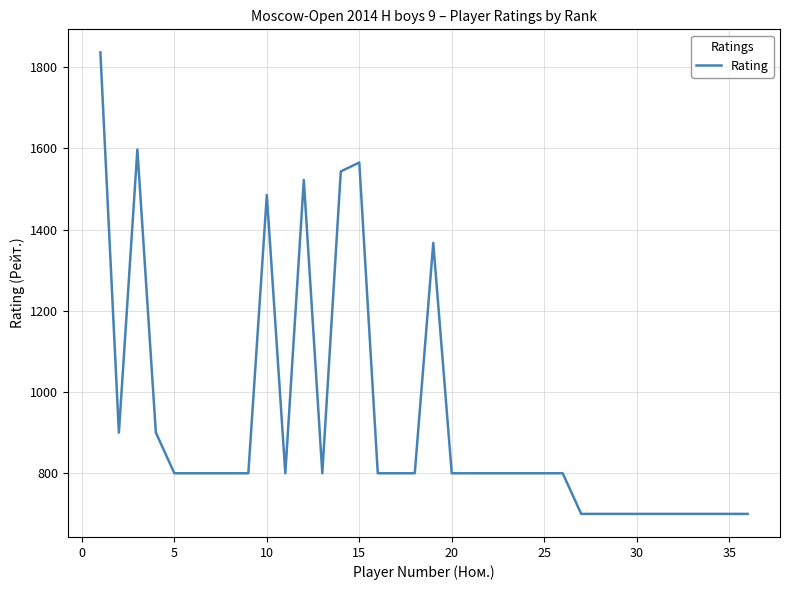

What is the maximum value shown in the chart?

1836